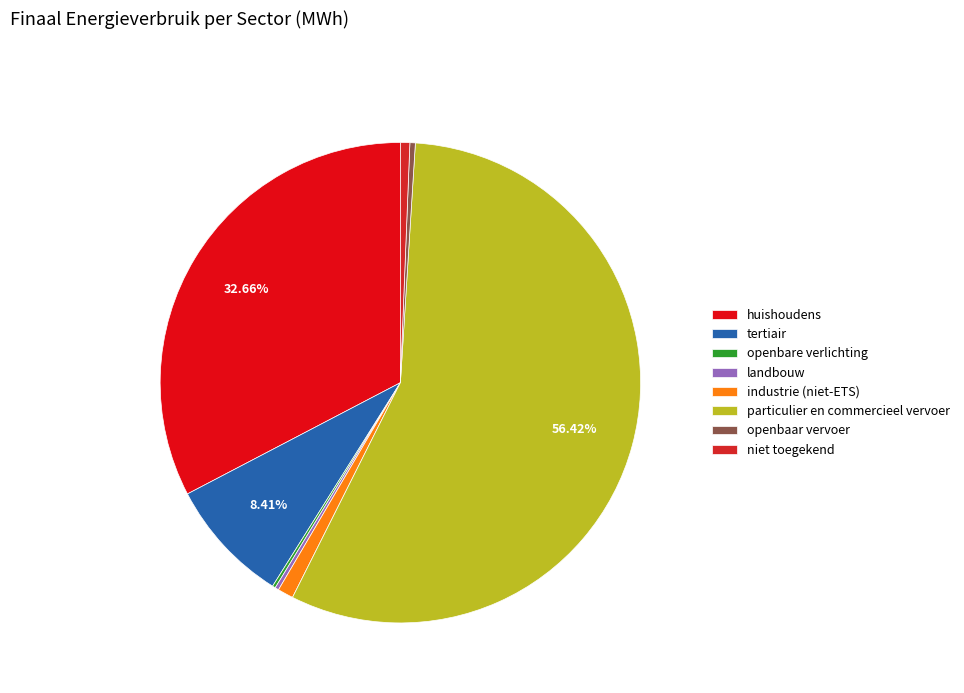

Which slice is the largest?

particulier en commercieel vervoer